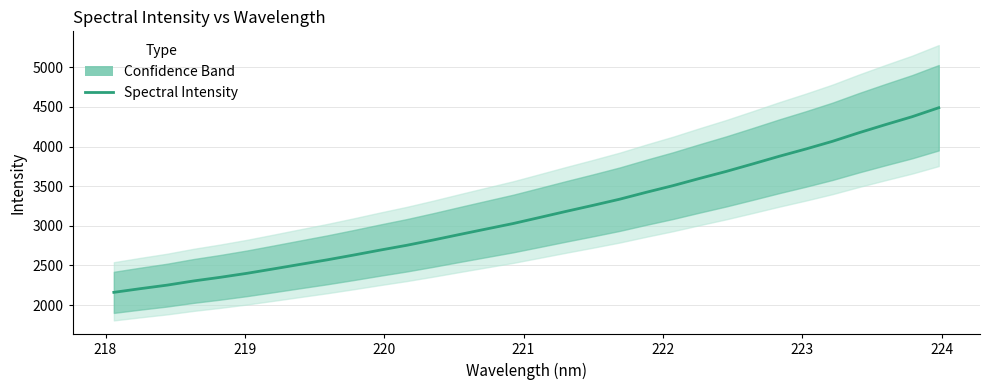

How many lines are shown in the chart?

1